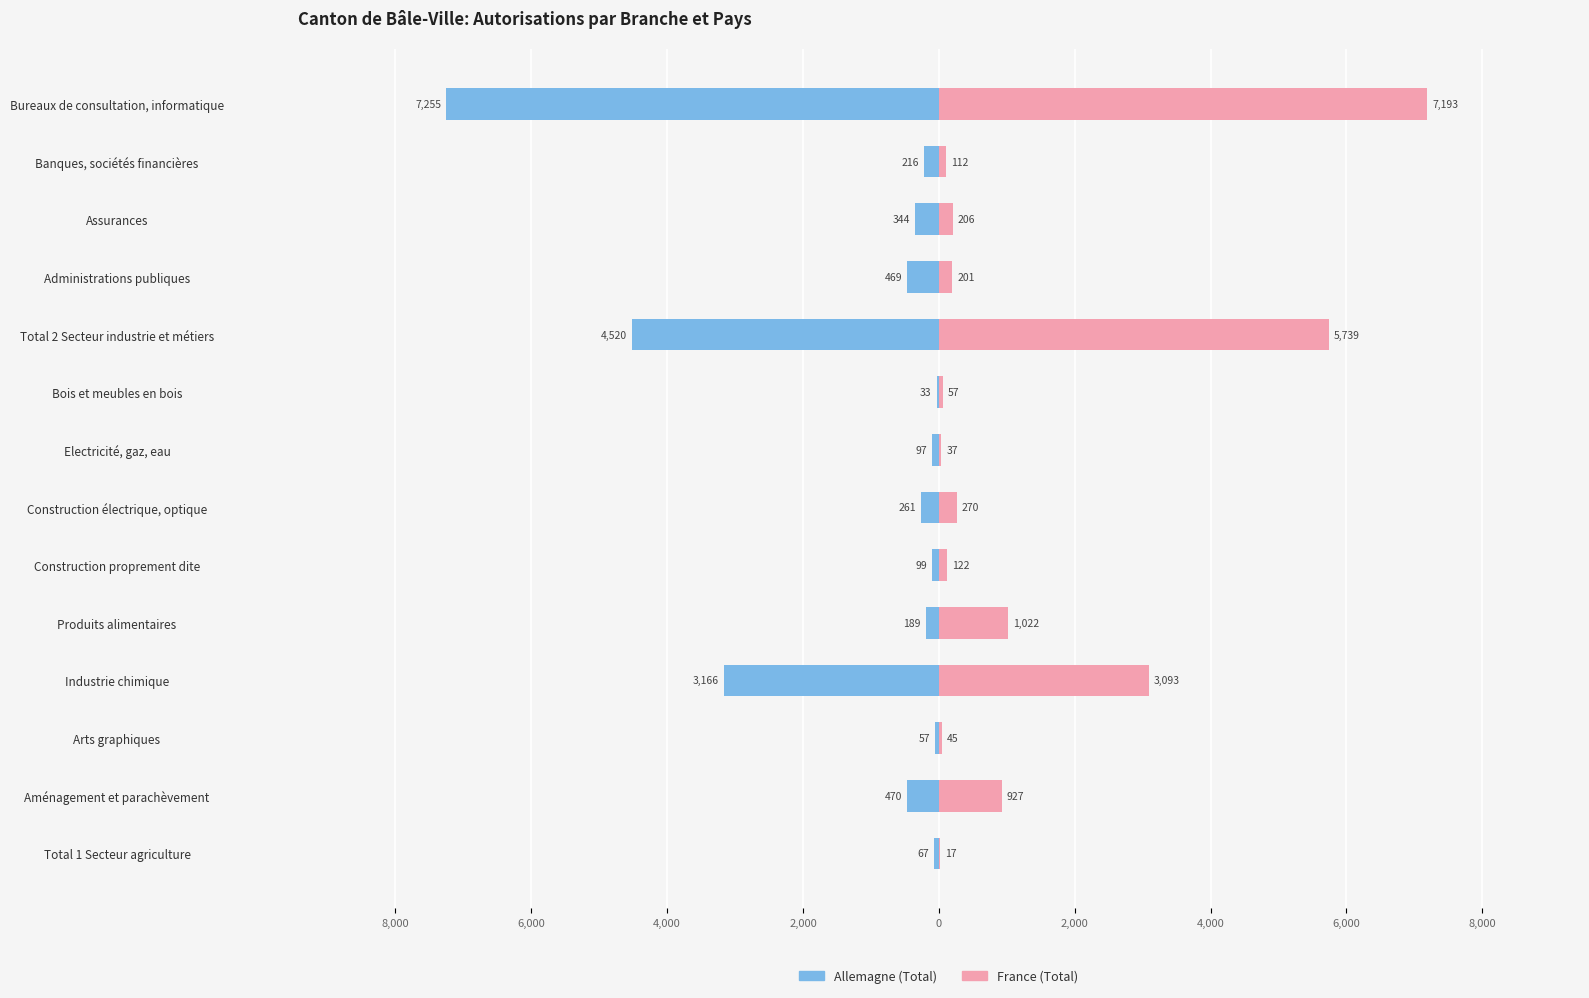

At how many categories does at least one series exceed -4522?

14